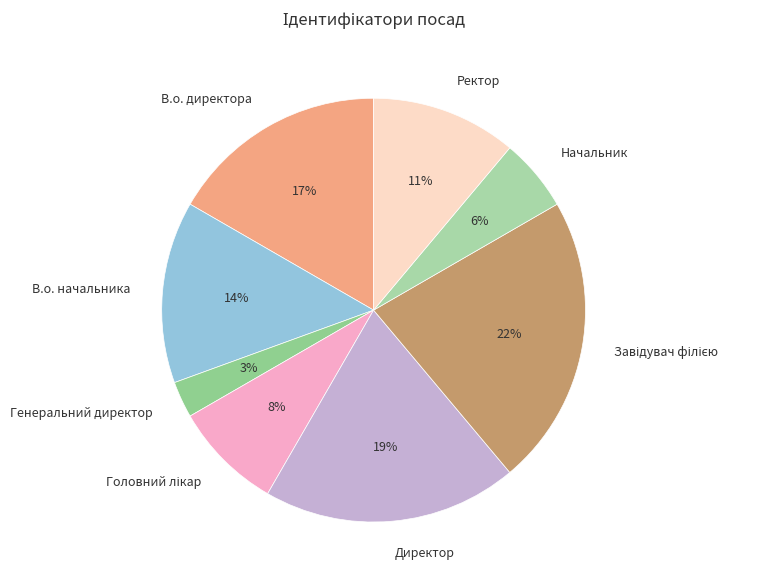

Do Генеральний директор and Ректор together represent more than half of the pie?

No